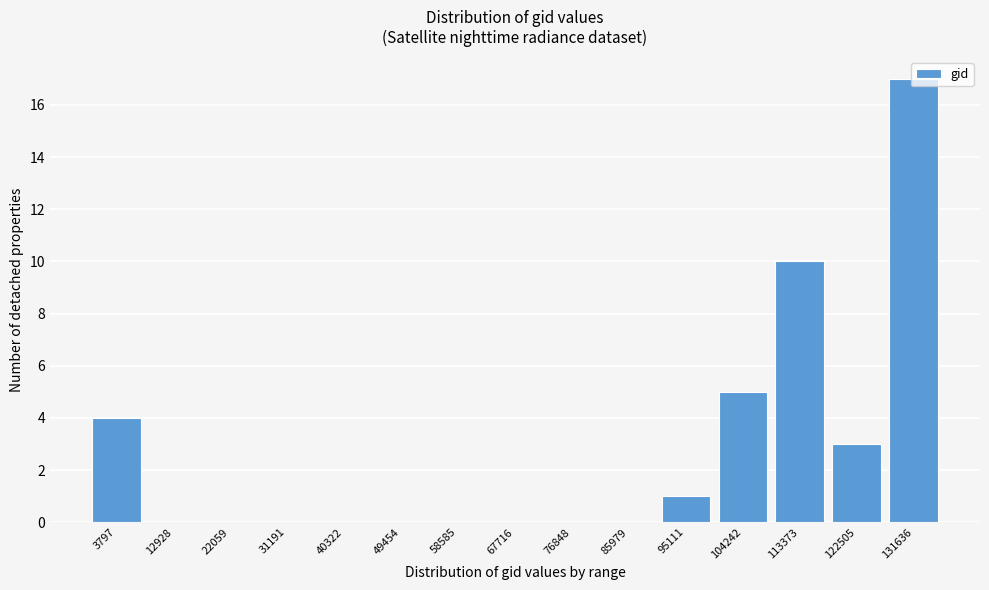

Where is the data nearest to the value 8?

113373